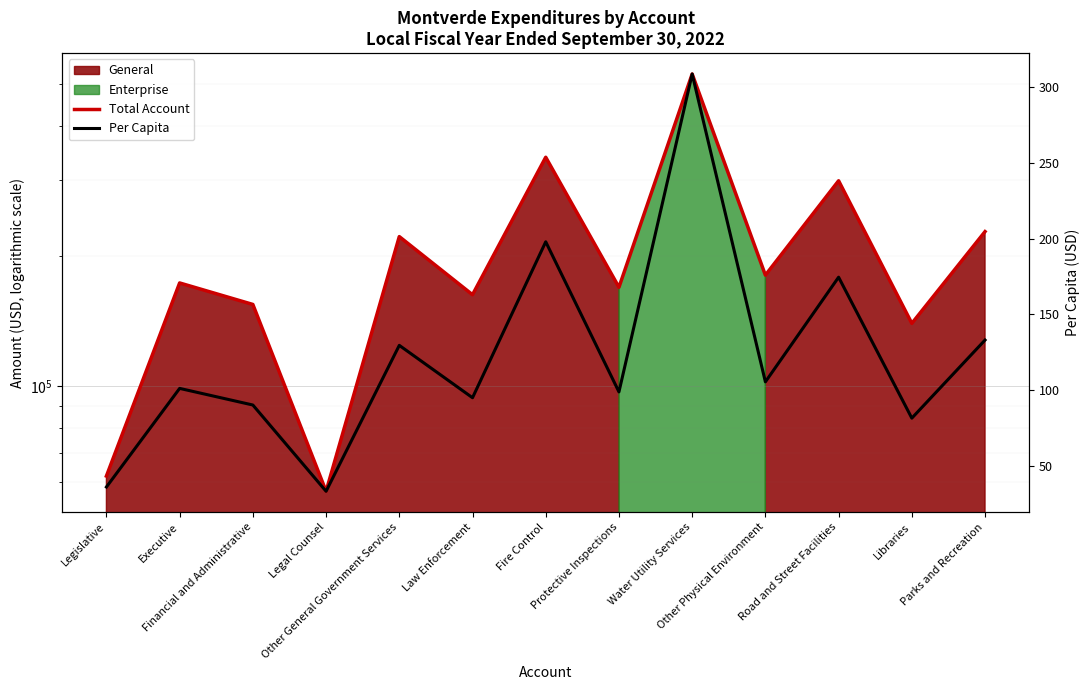

What is the sum of all Total Account values?

2714522.0